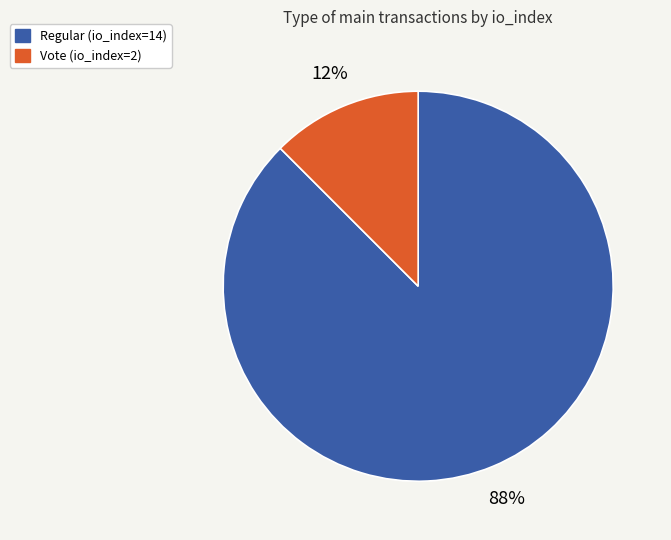

To the nearest percent, what is the average slice percentage?

50%